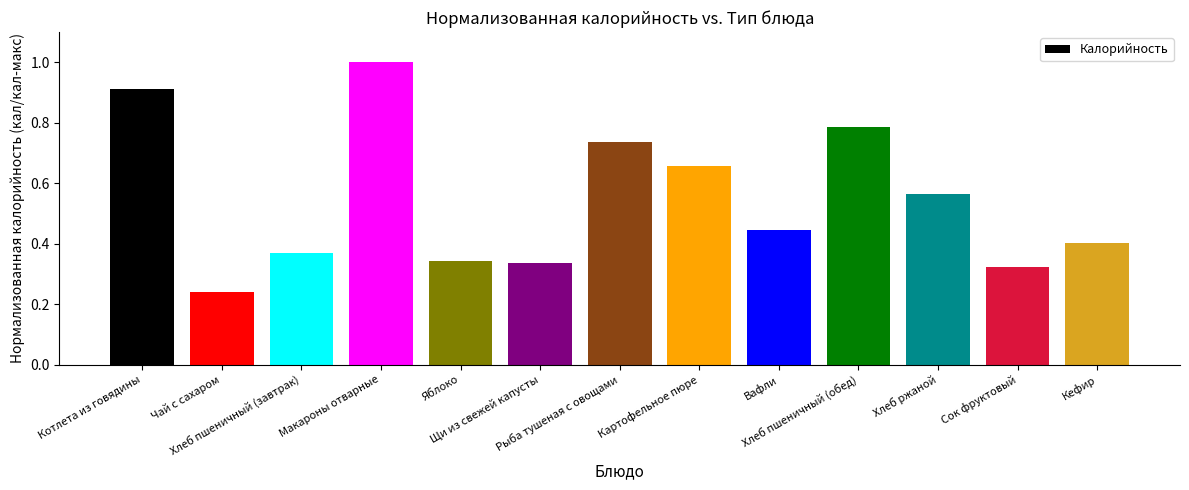

What is the average value?

0.5